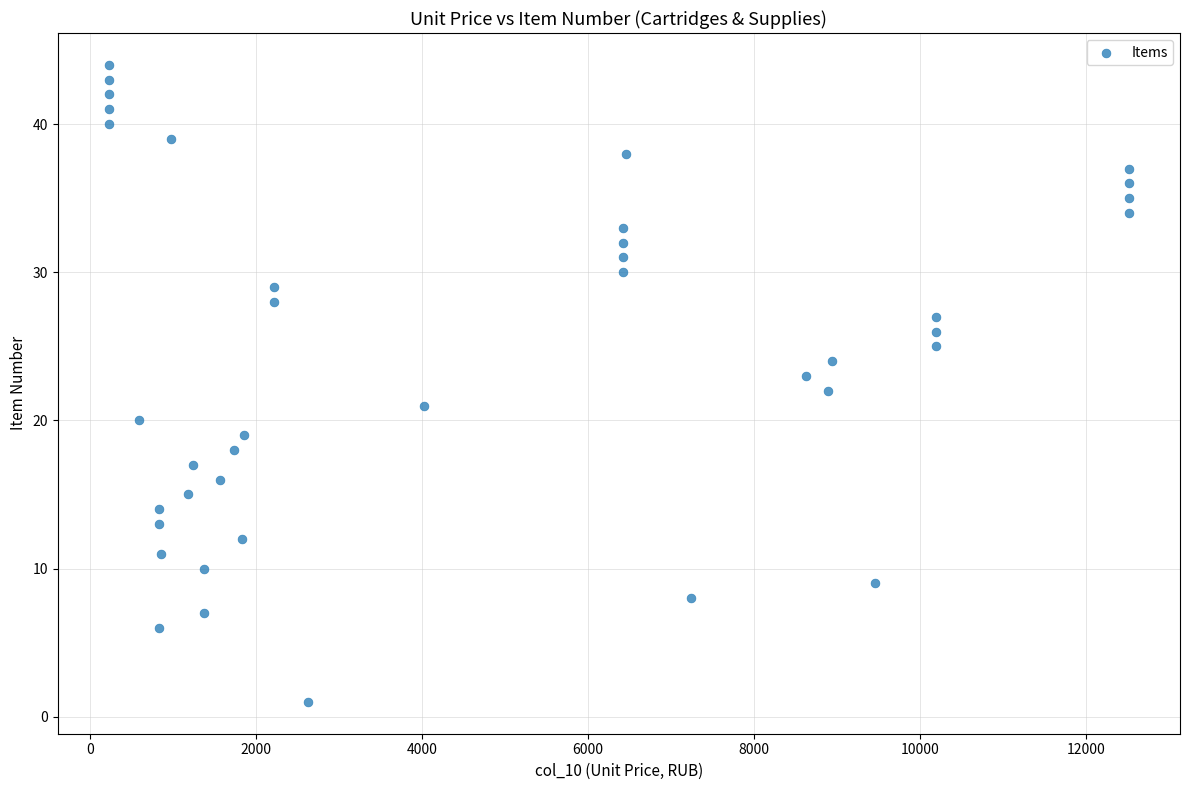

What is the range of Y values (max minus min)?

43